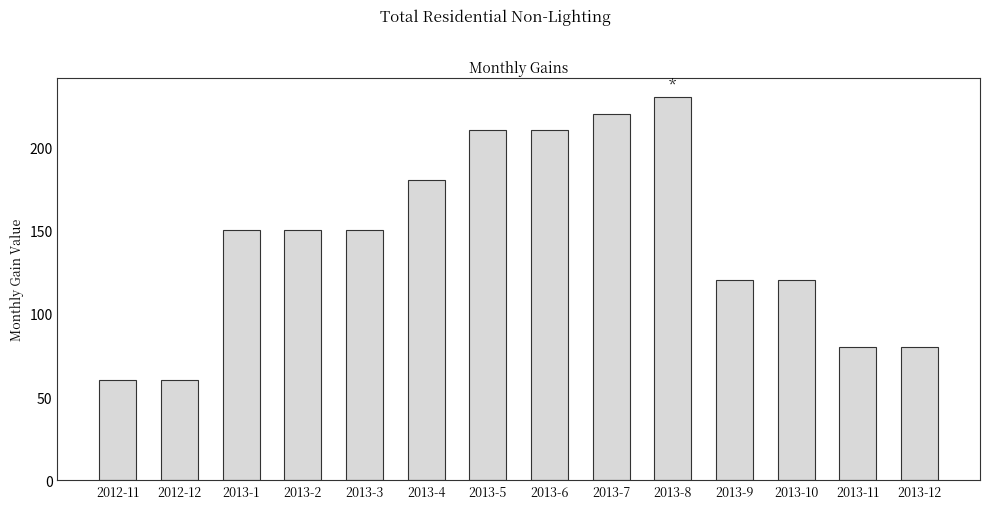

What position from the left is 2012-11?

1